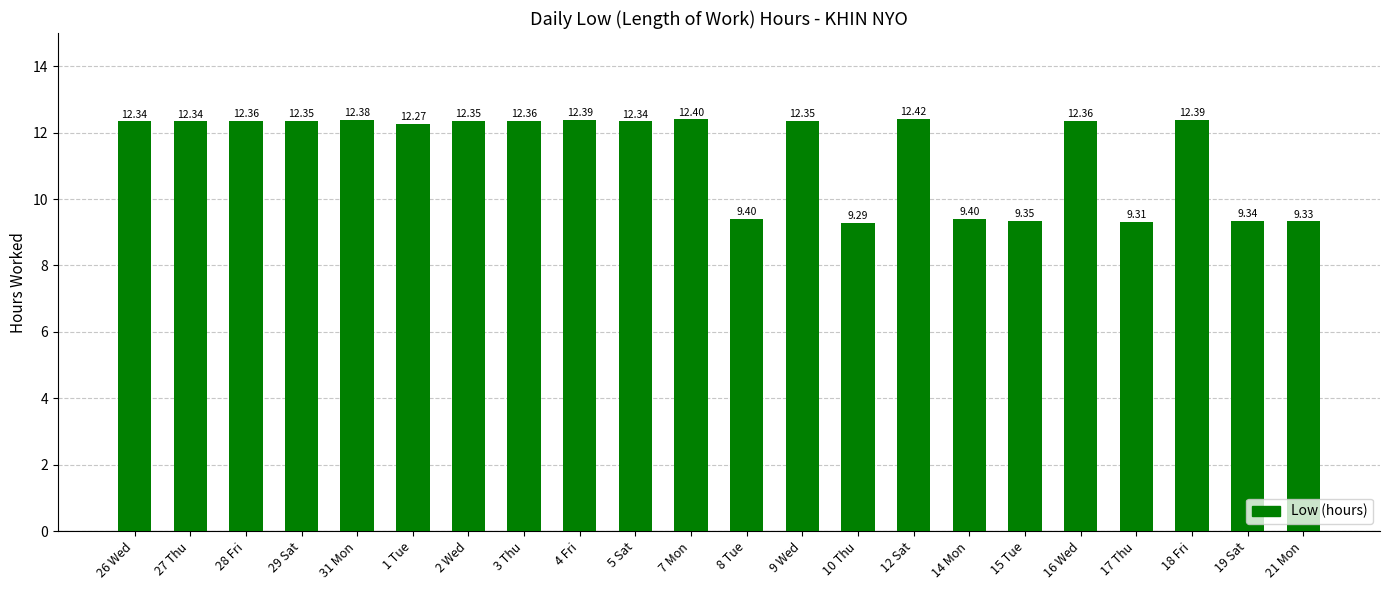

Which label corresponds to the largest value in the chart?

12 Sat